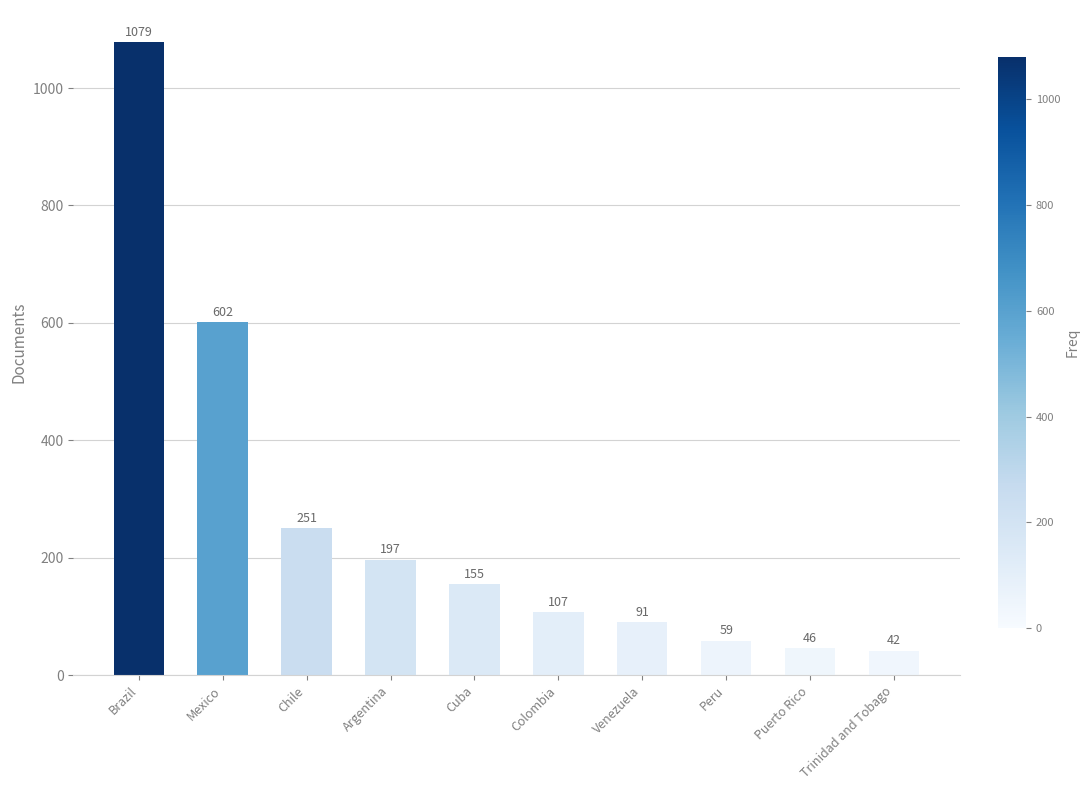

The chart shows a value of 145 at Venezuela. True or false?

False